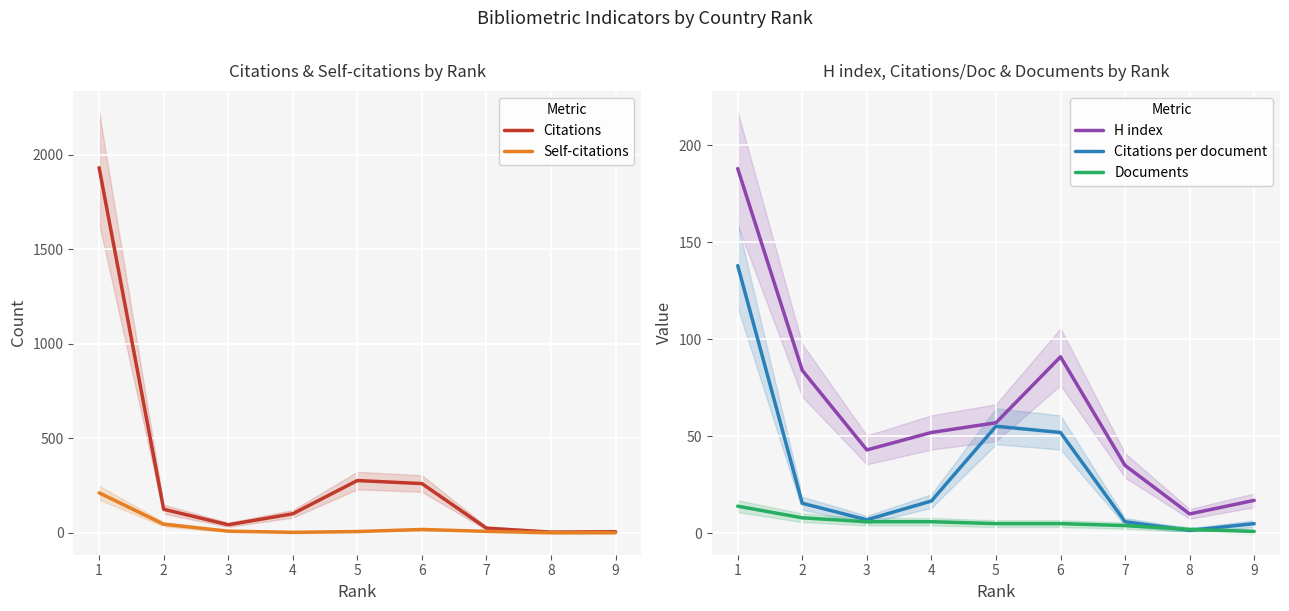

Between which two adjacent categories do Citations per document and Self-citations first intersect?

3 and 4